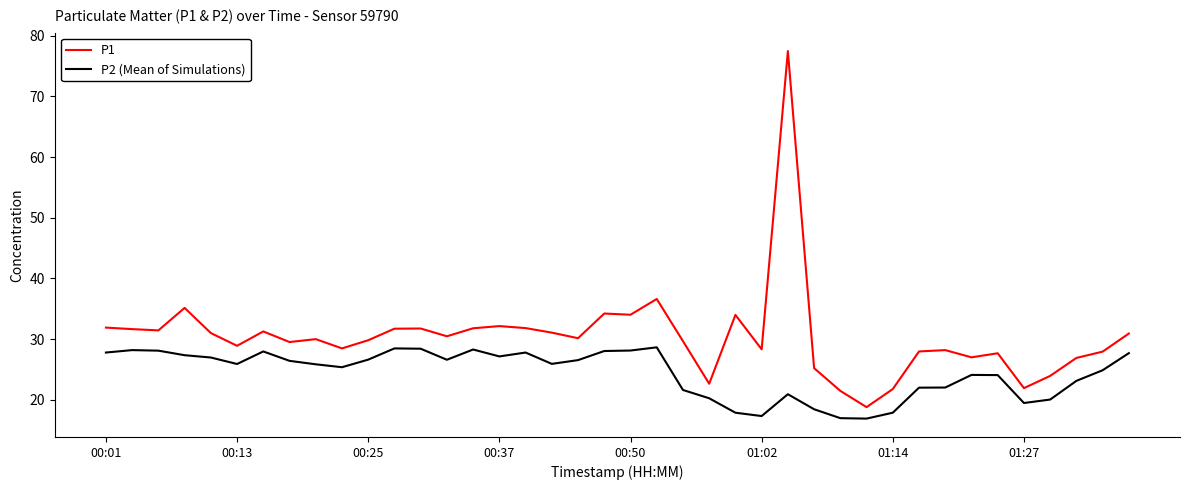

True or false: P2 (Mean of Simulations) and P1 cross at least once.

False